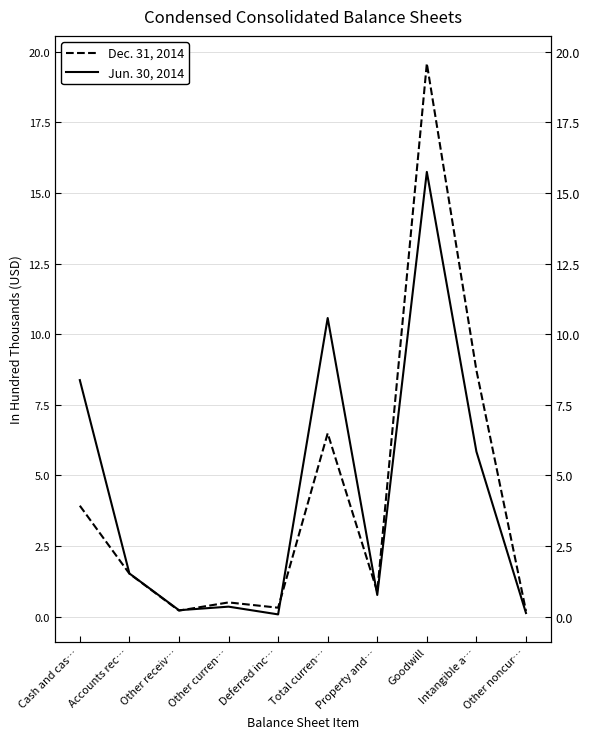

How many intersections are there between Jun. 30, 2014 and Dec. 31, 2014?

3